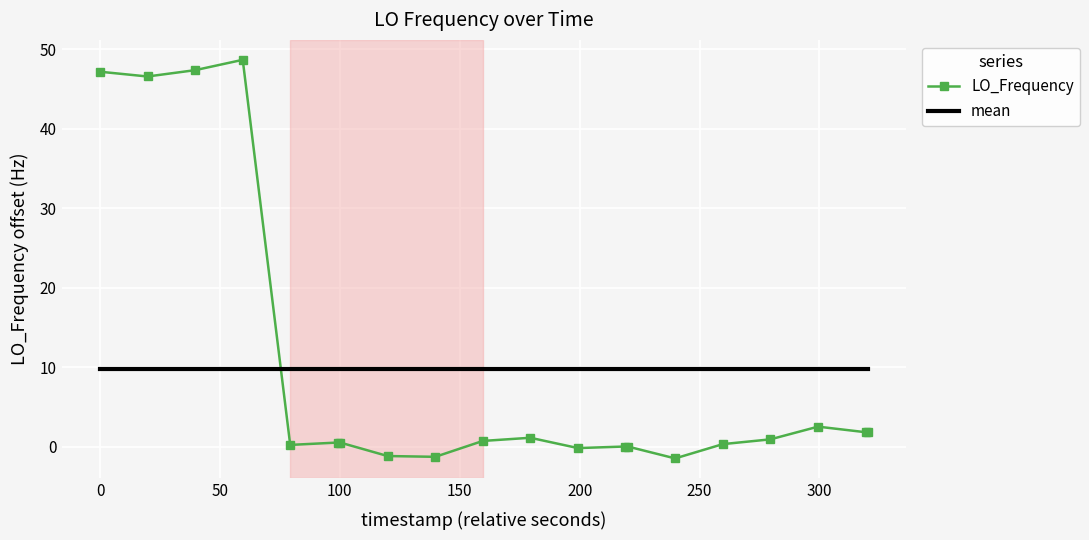

True or false: mean and LO_Frequency cross at least once.

True